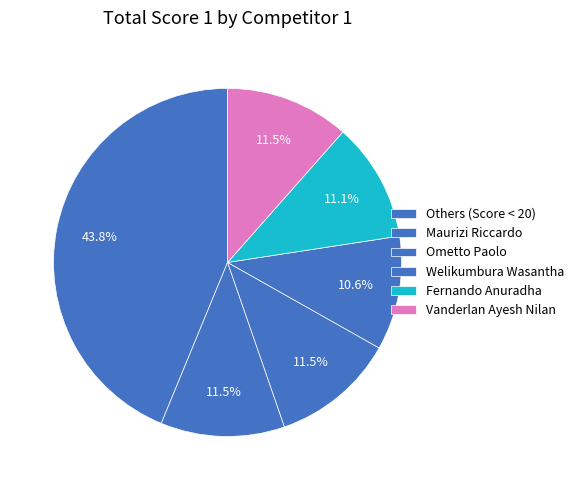

How many segments does this pie chart have?

6